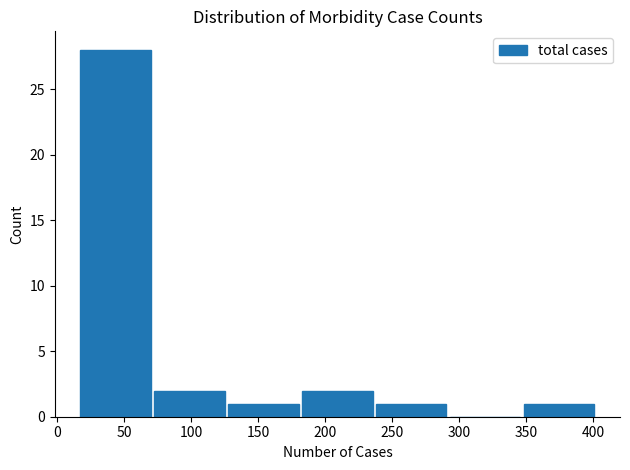

What is the height of the bar covering 125 to 180 on the x-axis? Neither the bar edges nor the heights are printed on the chart, so give them approximately, as read against the axes.

1